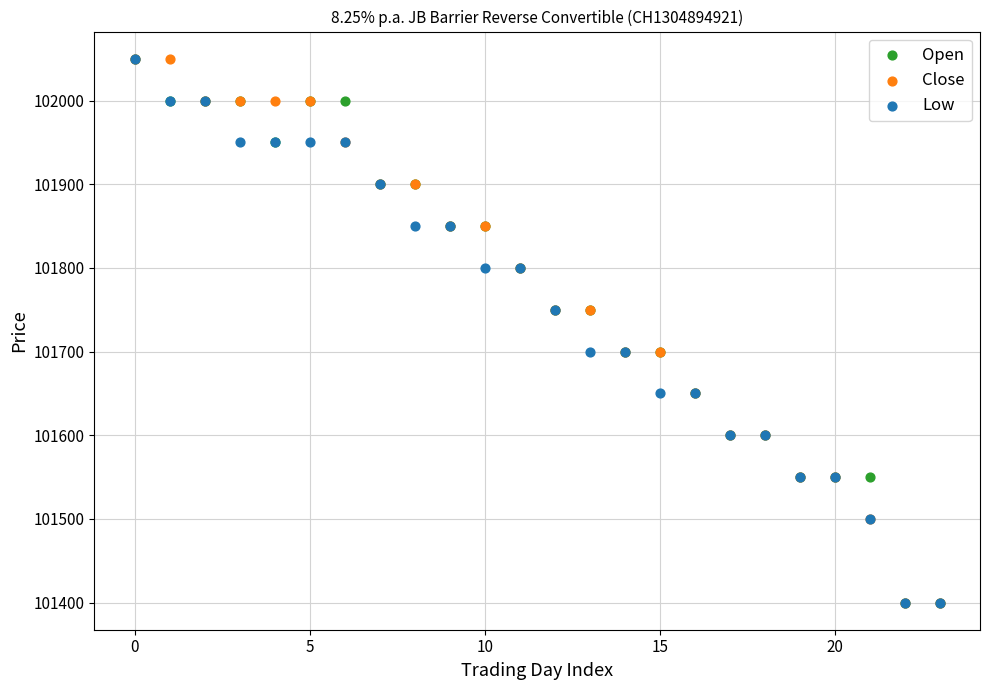

What are all the series names shown in the legend?

Open, Close, Low